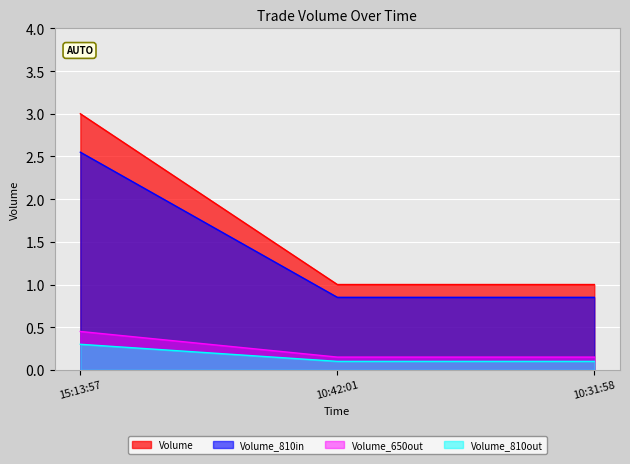

The value at 15:13:57 is 3. True or false?

True